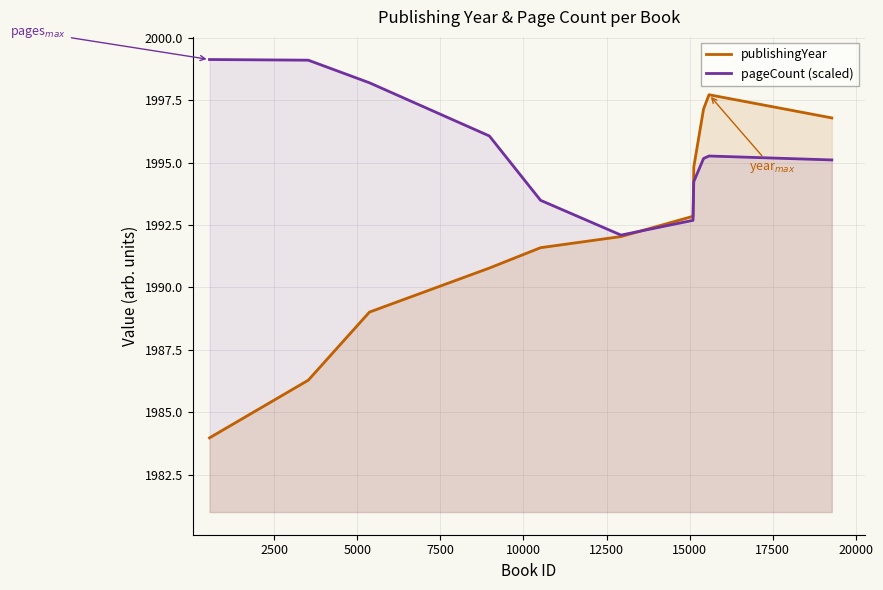

List the series in order of their overall mean, highest first.

pageCount (scaled), publishingYear